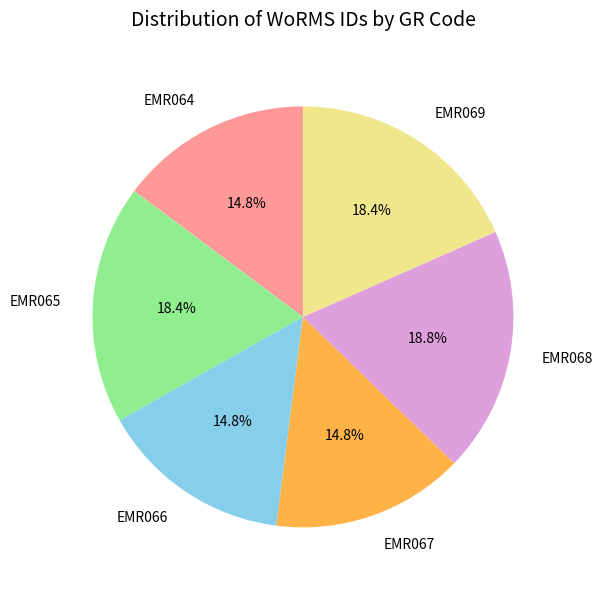

Which has a higher value, EMR067 or EMR068?

EMR068